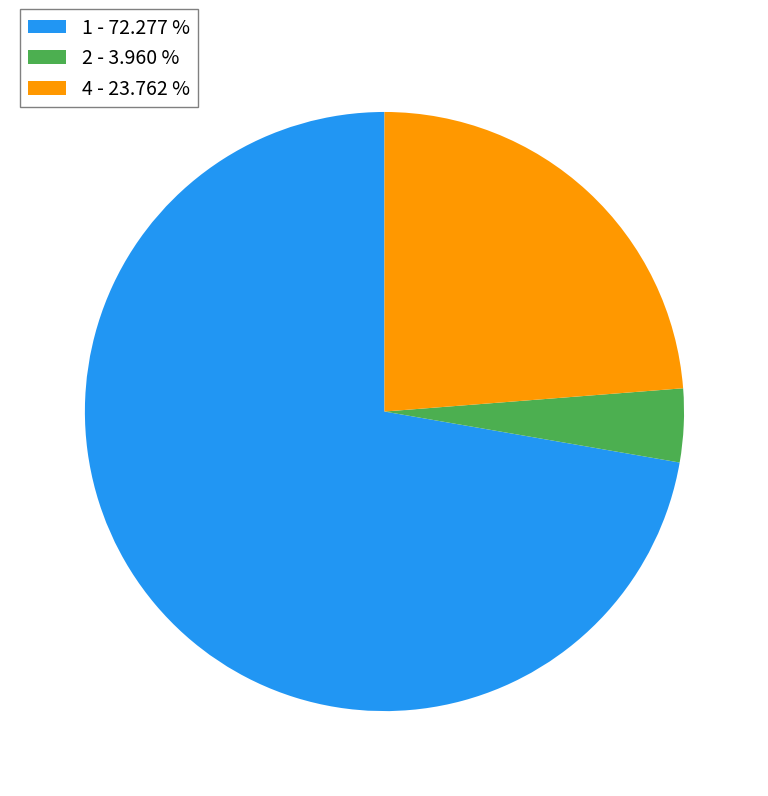

Is the sum of 4 - 23.762 % and 1 - 72.277 % greater than half?

Yes